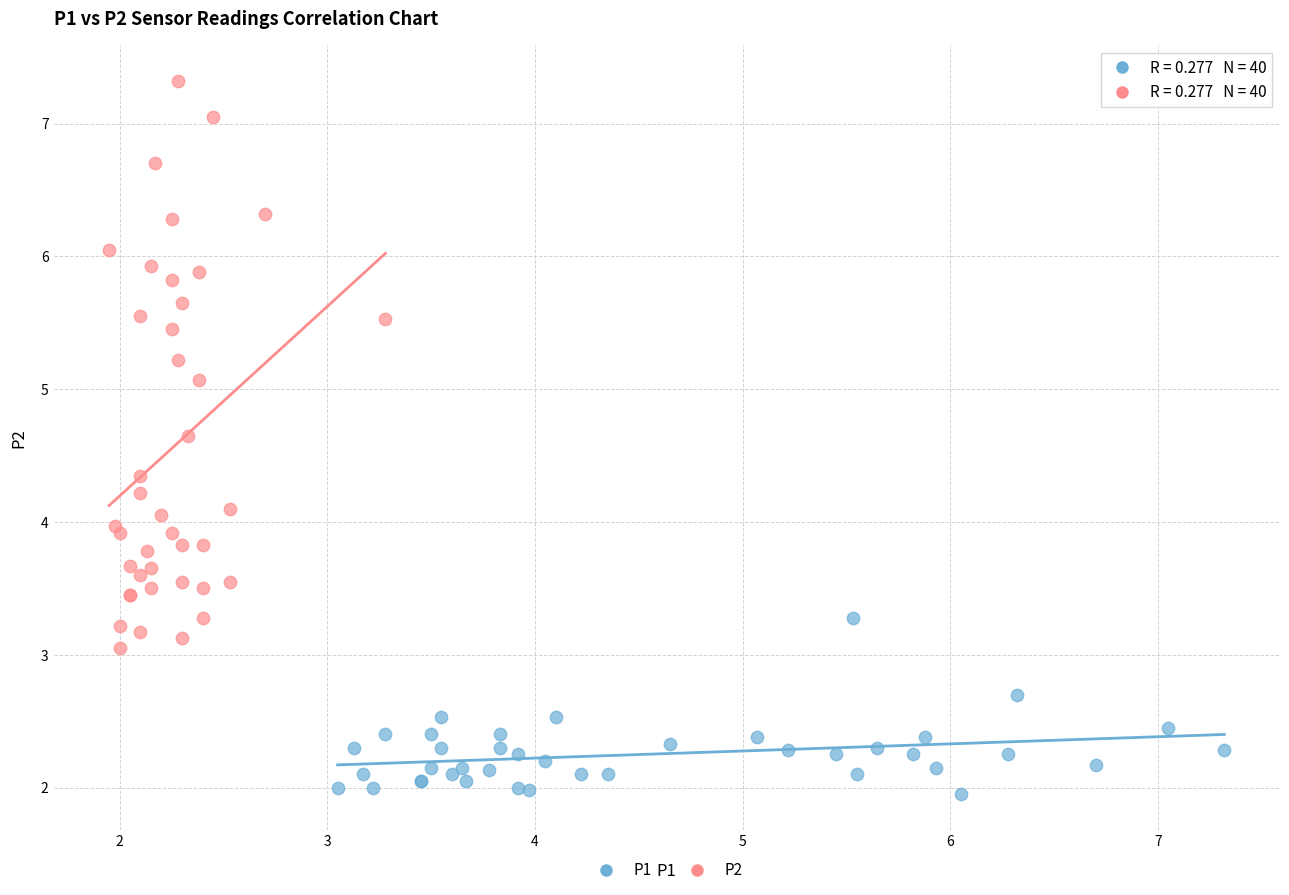

Which series contains the lowest Y value?

P1